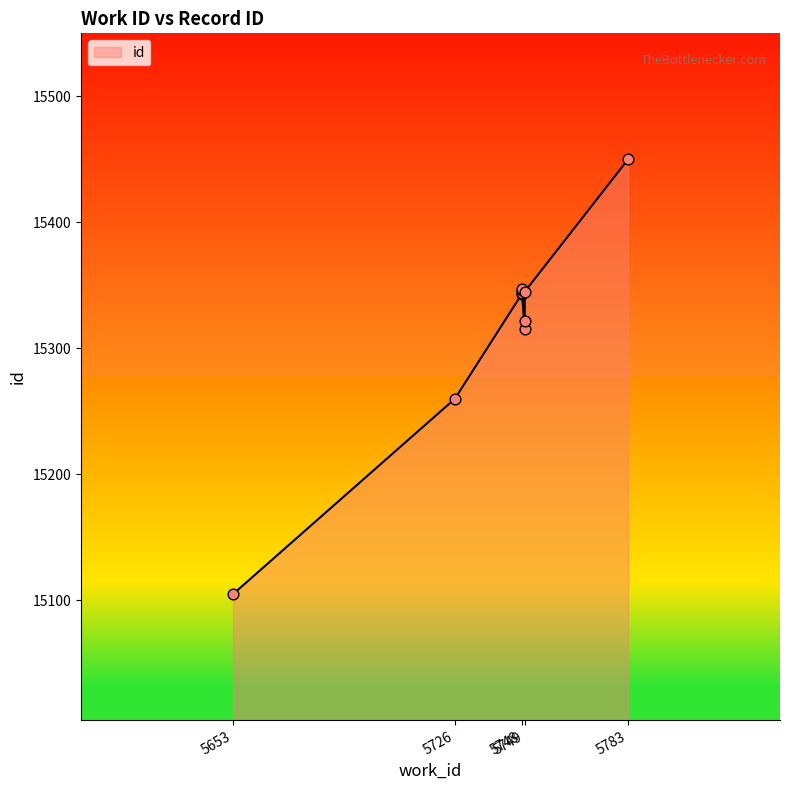

Which has a higher value, 5748 or 5748?

5748